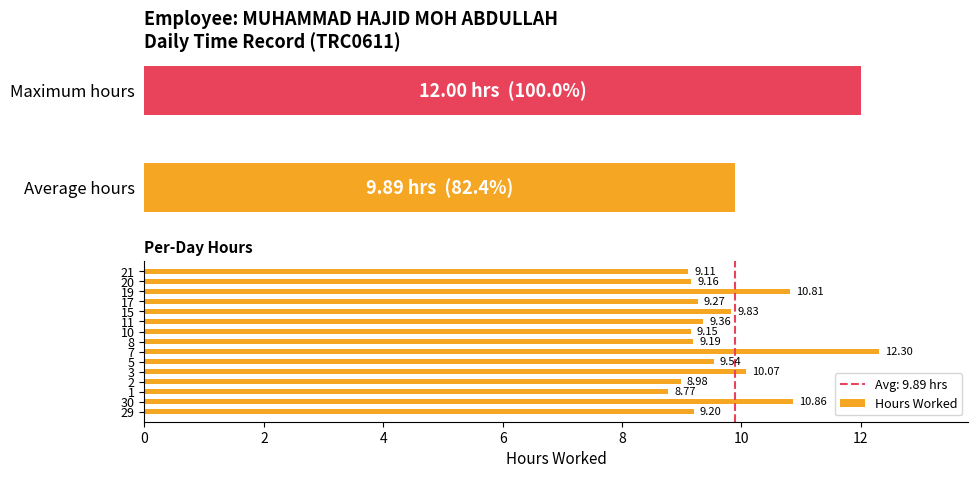

What is the sum of all values?

145.6